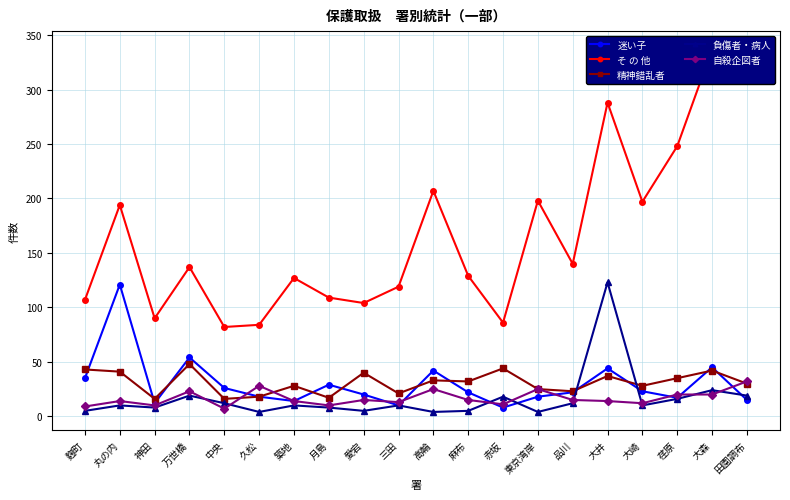

What is the greatest value displayed?

337